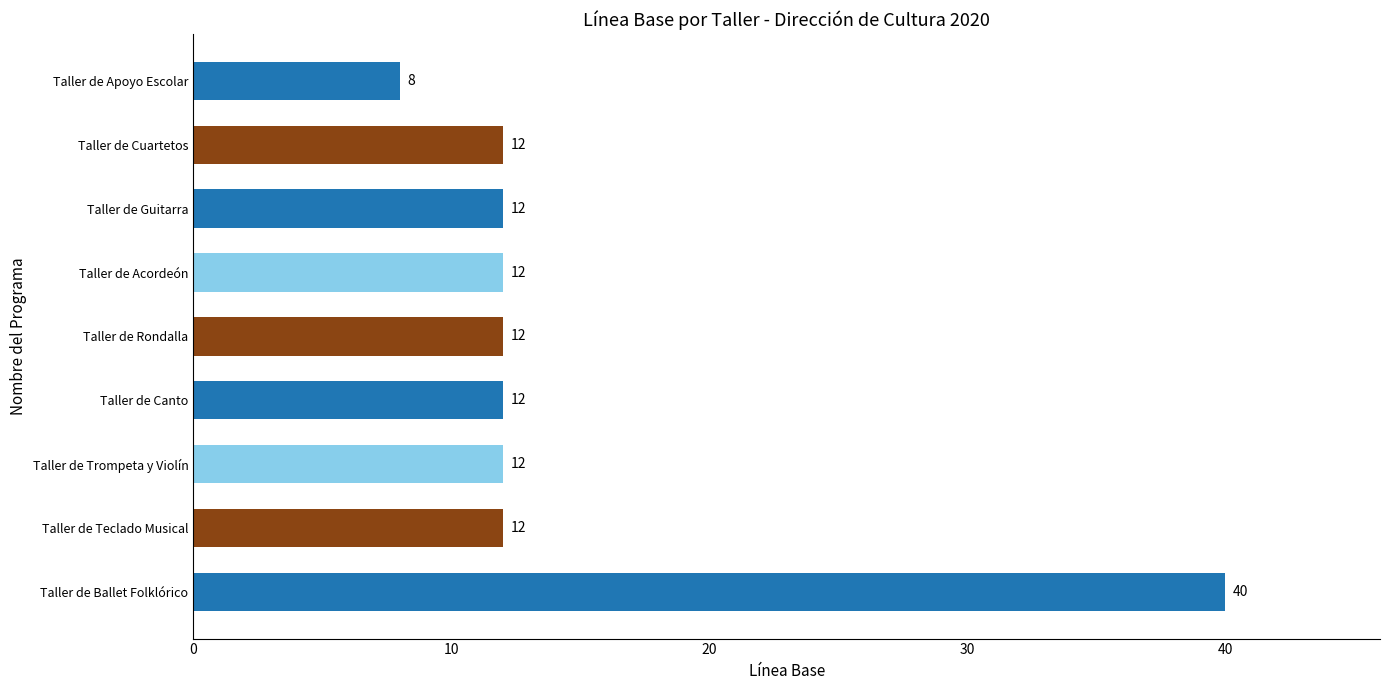

What is the smallest value displayed?

8